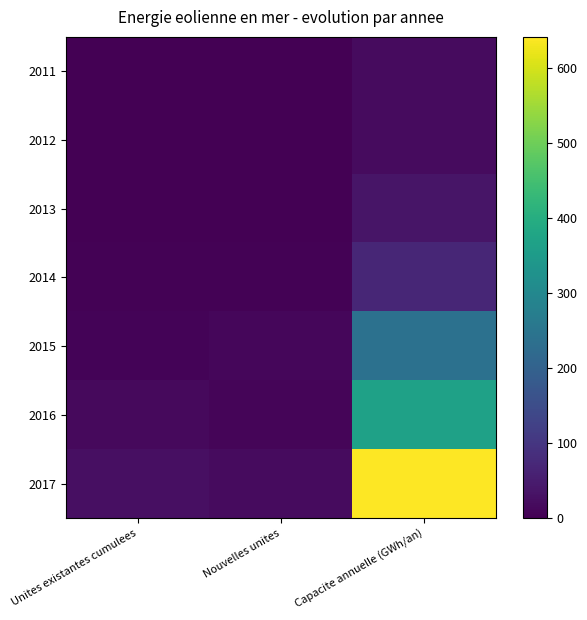

Reading left to right, what are all the values shown in this chart?

0: 0.0	1.0	0.0	3.0	6.0	17.0	26.0
1: 1.0	0.0	2.0	3.0	11.0	9.0	18.0
2: 17.9	17.9	35.3	67.9	238.5	365.8	640.8